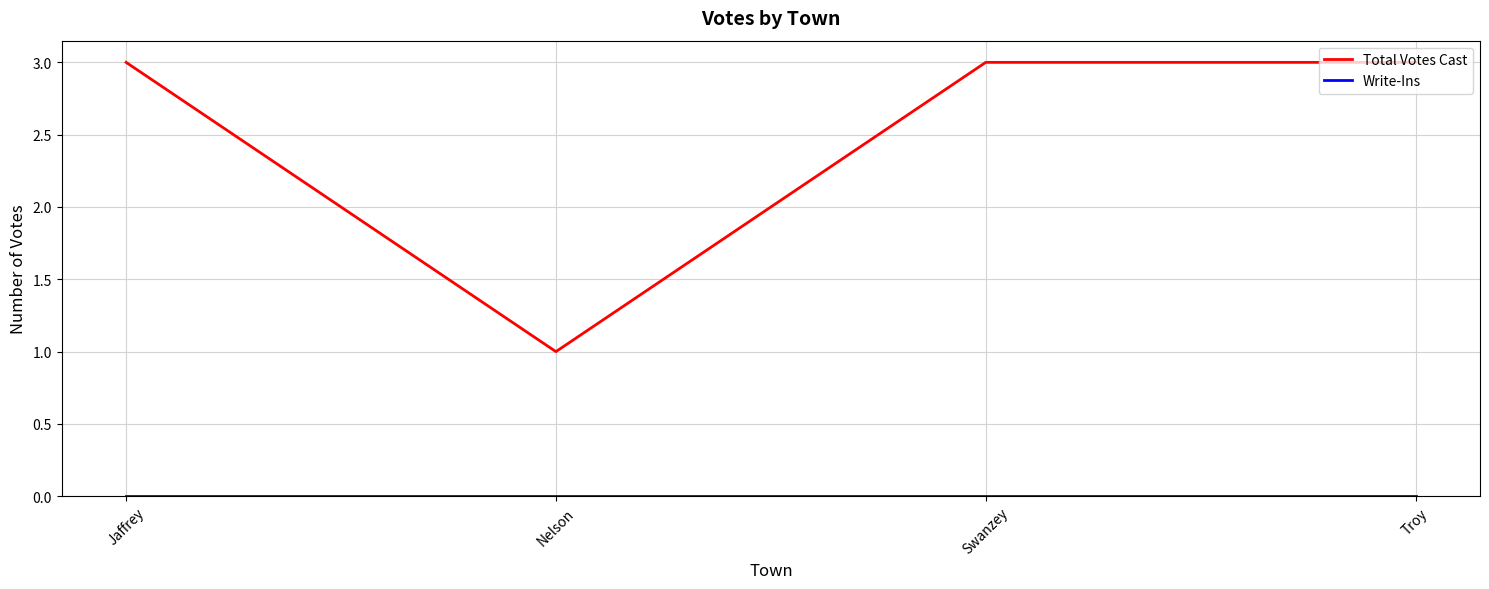

What position from the right is Nelson?

3